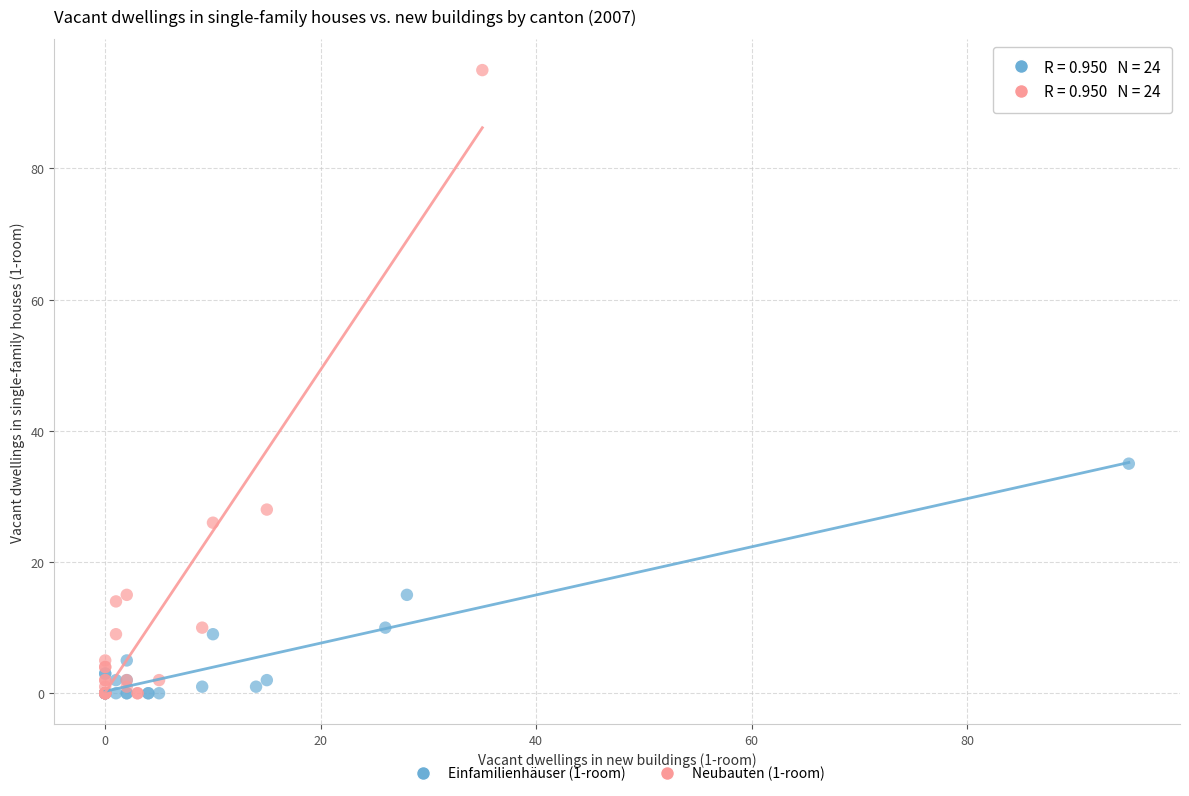

Which series has the widest spread of Y values?

Neubauten (1-room)